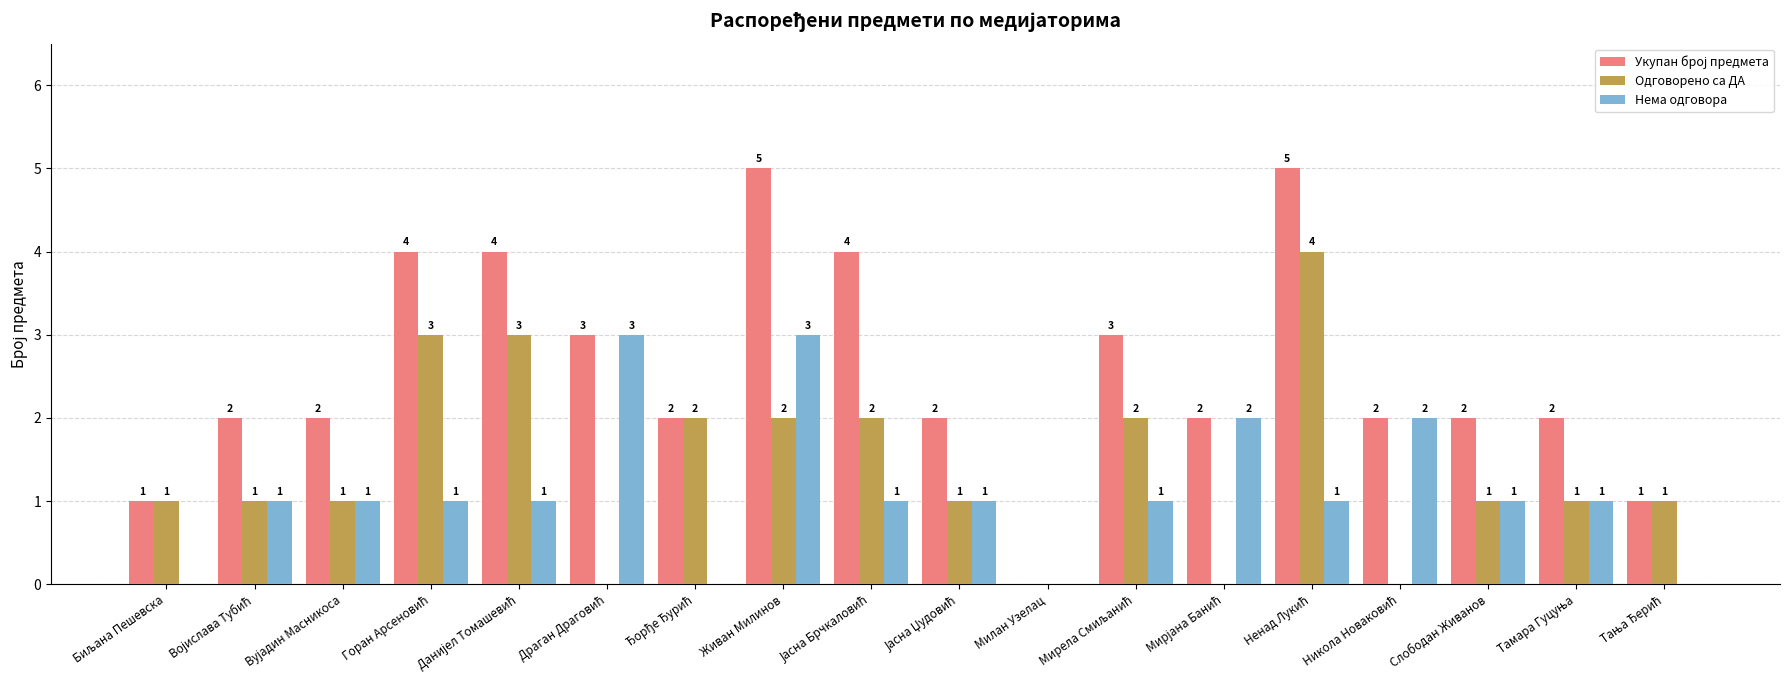

Is it true that Одговорено са ДА equals 2 at Живан Милинов?

True